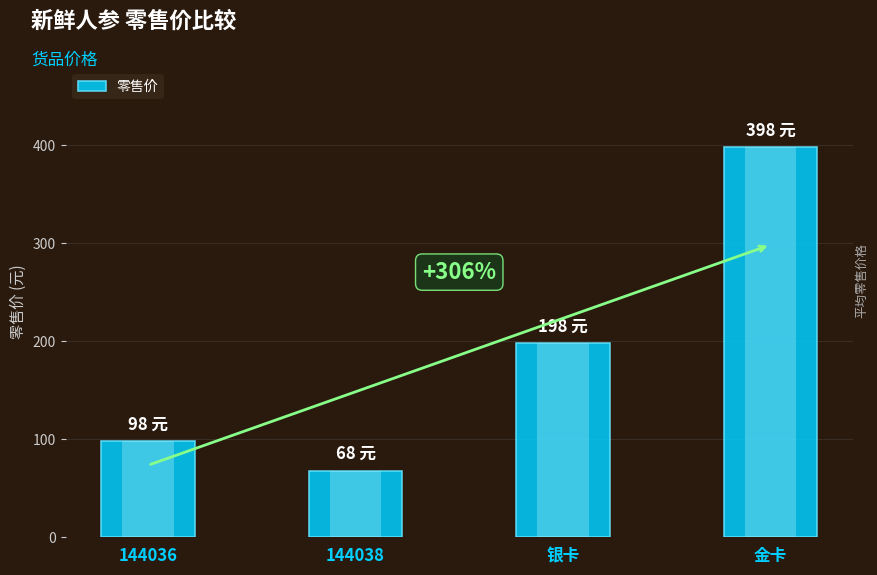

Reading left to right, extract all data points from this chart.

144036=98	144038=68	银卡=198	金卡=398